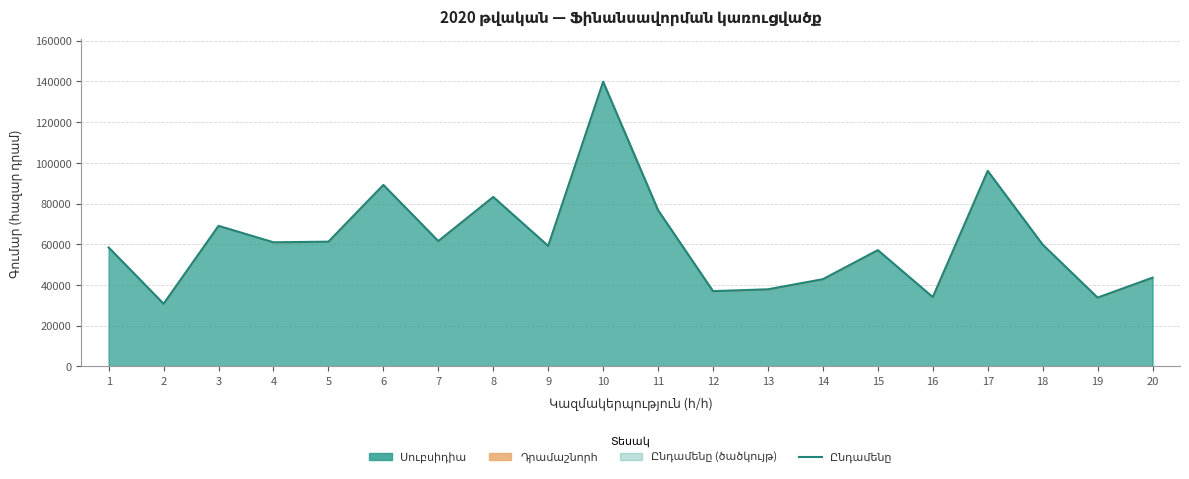

How many interior local valleys (lower than both neighbors) does the data have?

7